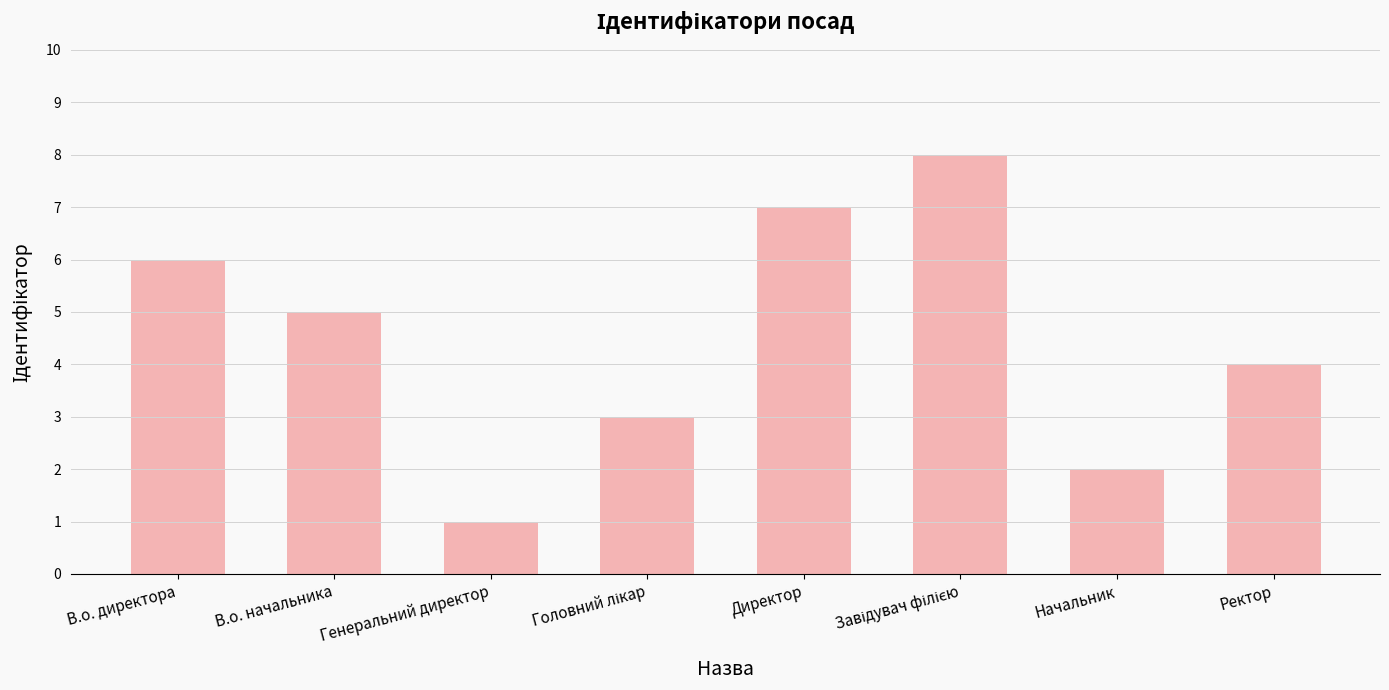

What is the difference between the maximum and second lowest values?

6